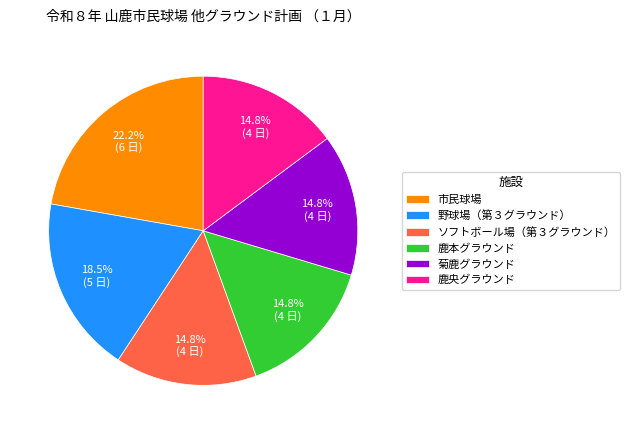

Is there a majority slice in this chart?

No